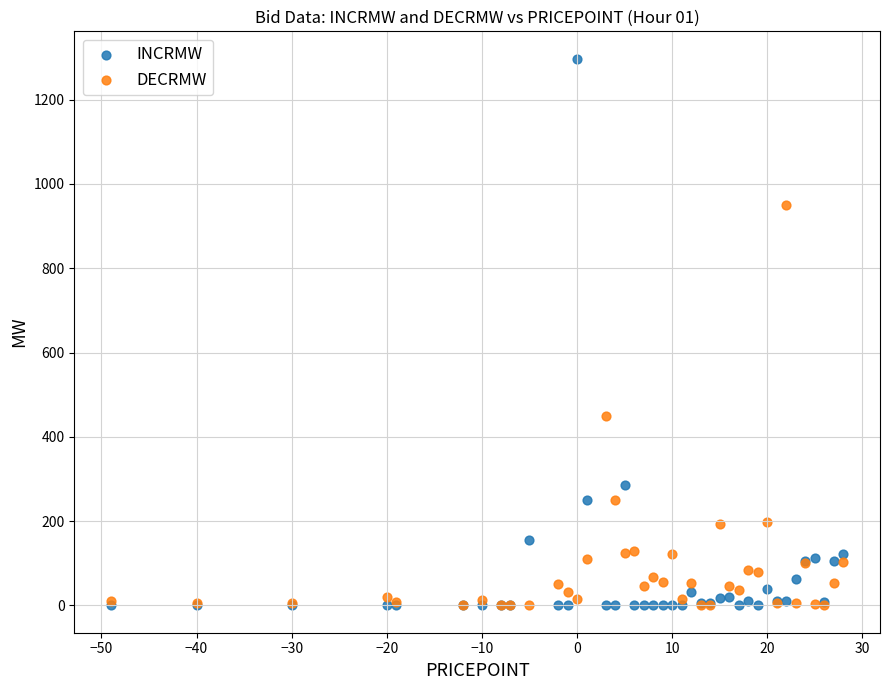

Which series reaches the maximum Y coordinate?

INCRMW